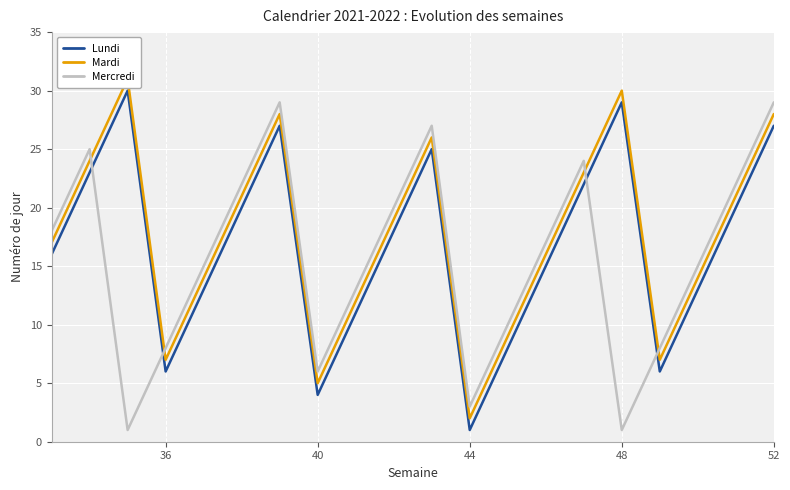

How many data points in Mardi are less than 19?

10